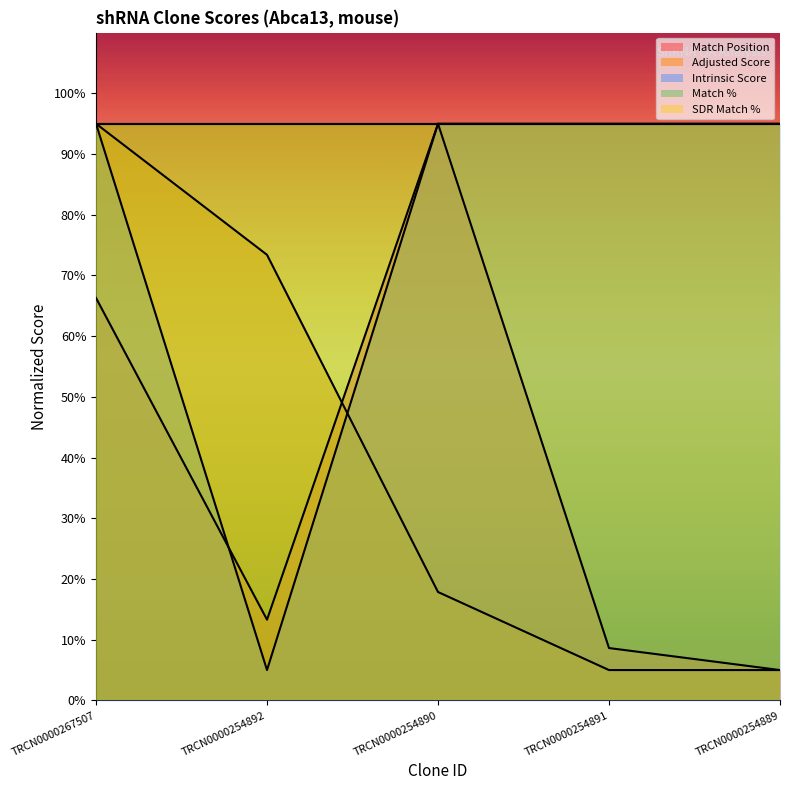

What is the smallest value displayed?

5.0